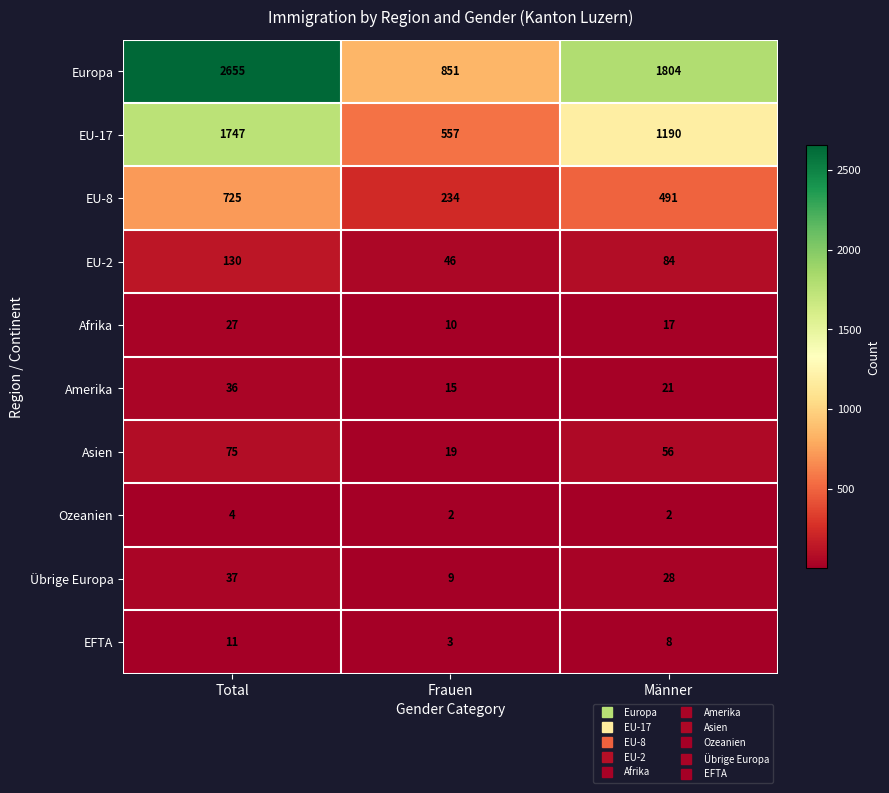

What is the difference between the maximum and second lowest values in the EU-2 series?

46